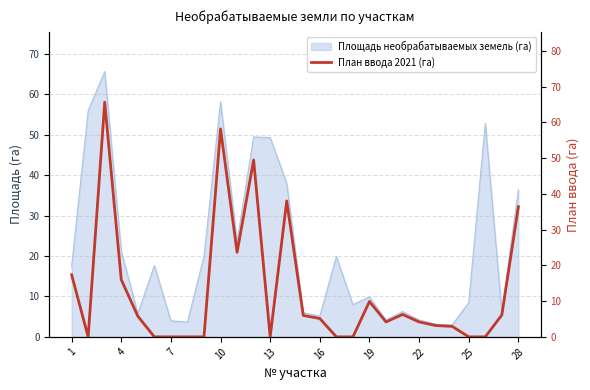

What is the approximate value at 20?

6.3